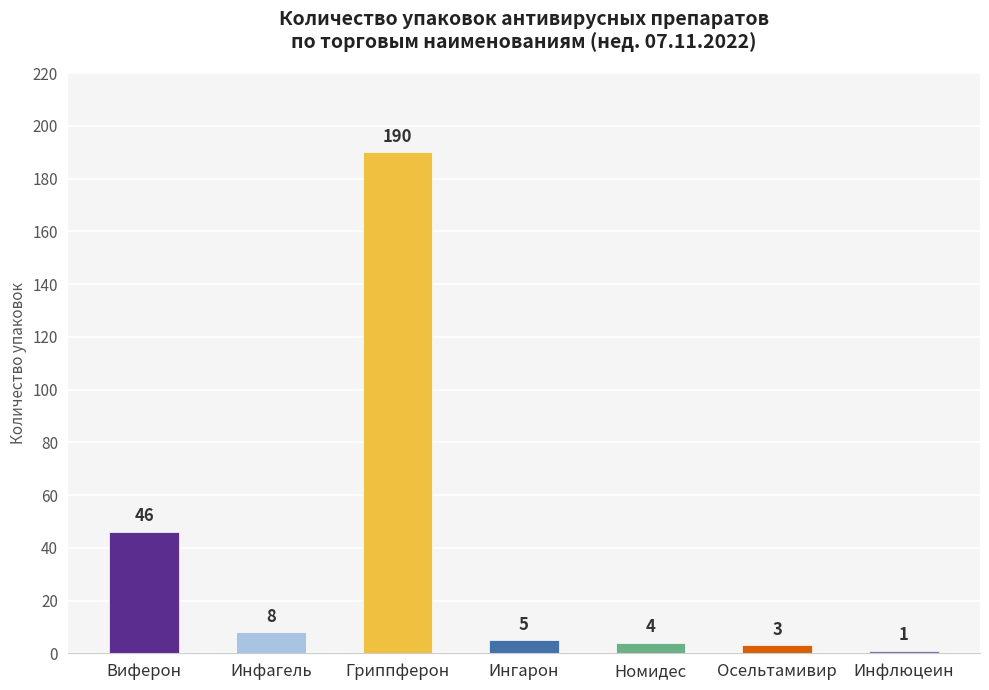

How many categories are shown in the chart?

7